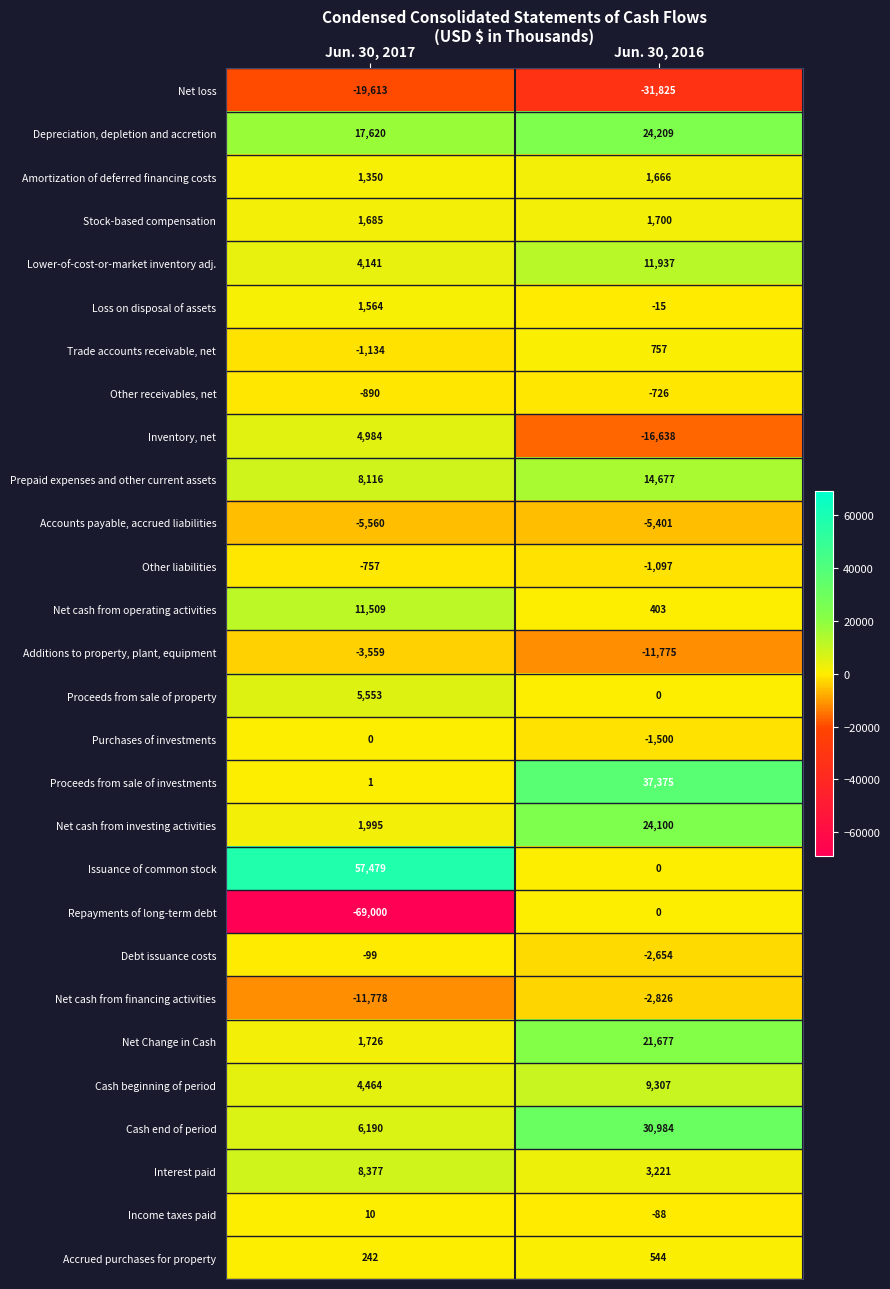

What is the minimum value shown in the chart?

-69000